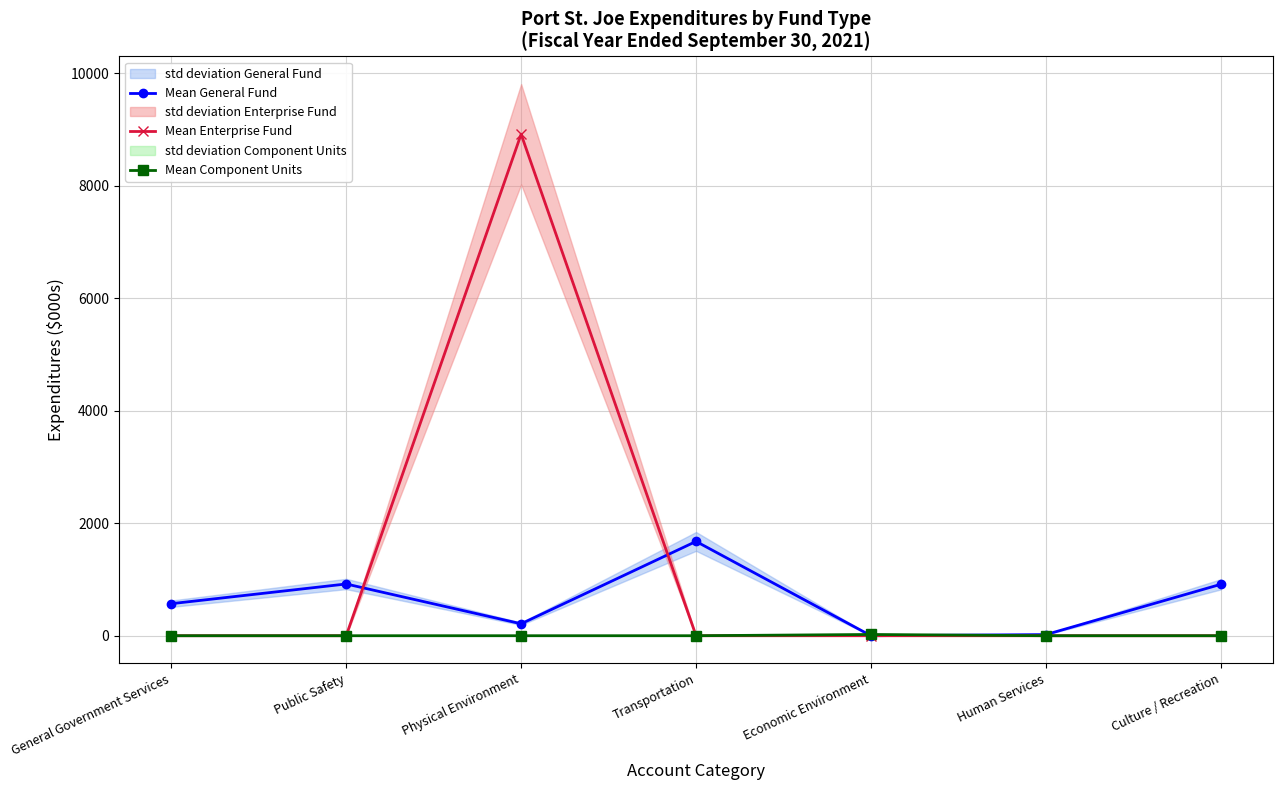

How many series are shown in this chart?

3